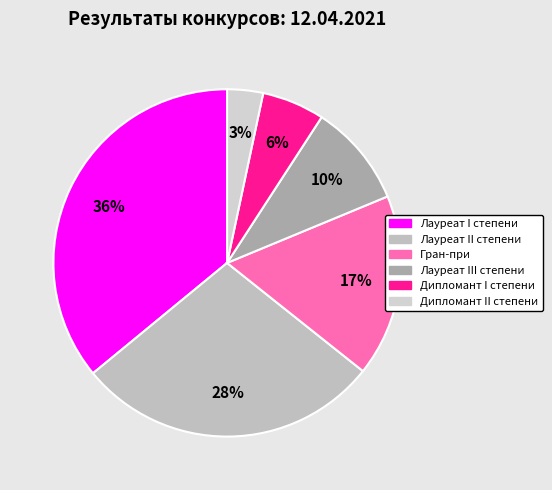

Which category has the biggest portion of the pie?

Лауреат I степени